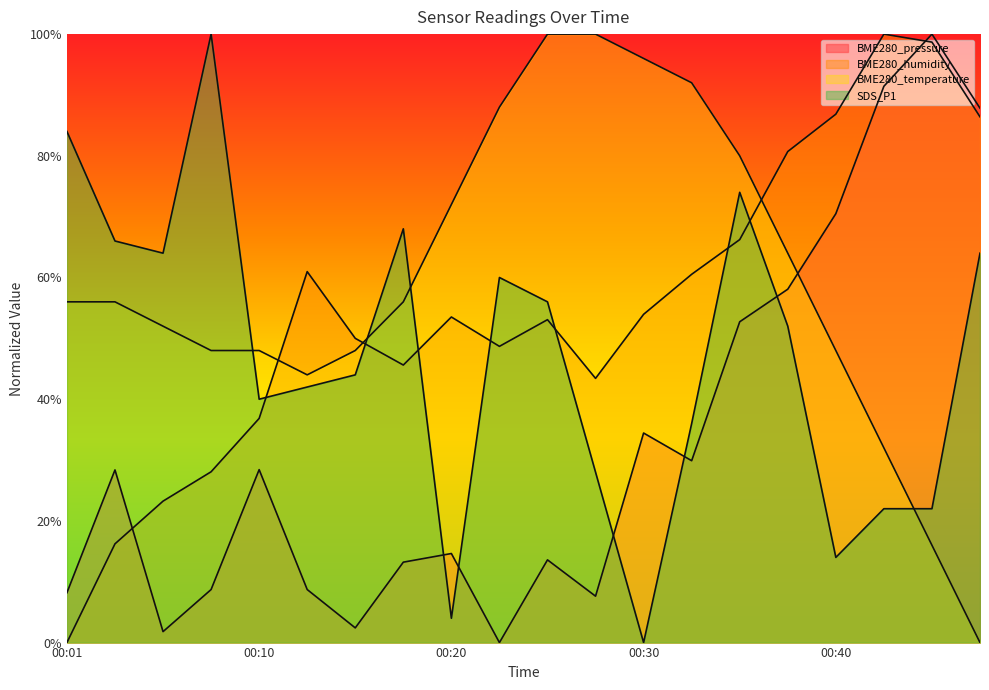

How many lines are shown in the chart?

4